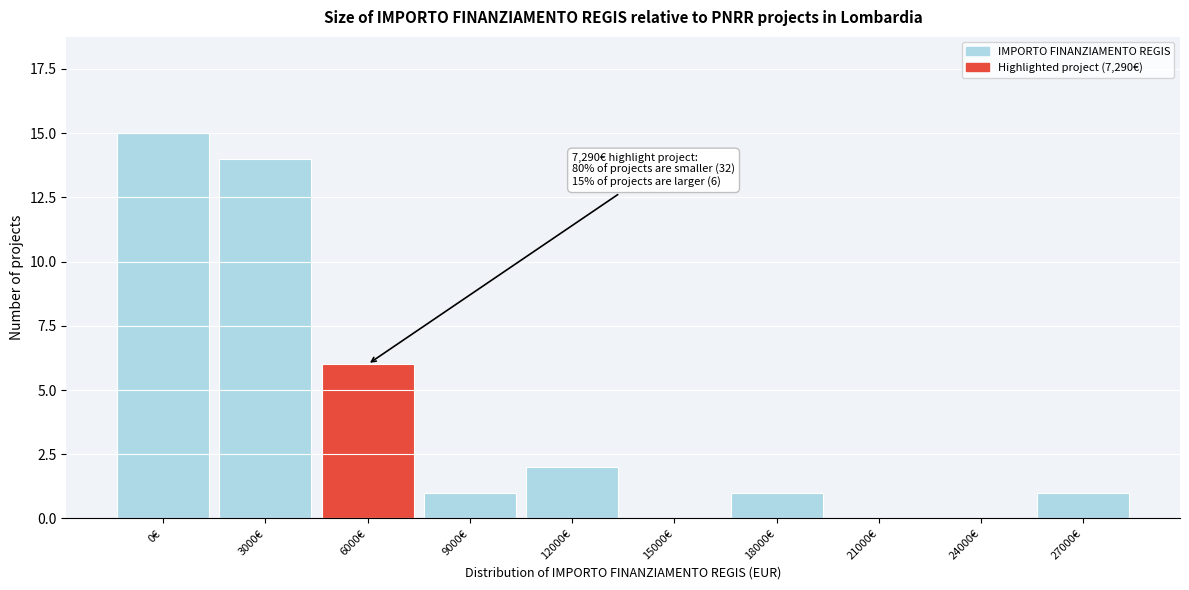

Reading left to right, transcribe all the data shown in this chart.

0€=15	3000€=14	6000€=6	9000€=1	12000€=2	15000€=0	18000€=1	21000€=0	24000€=0	27000€=1